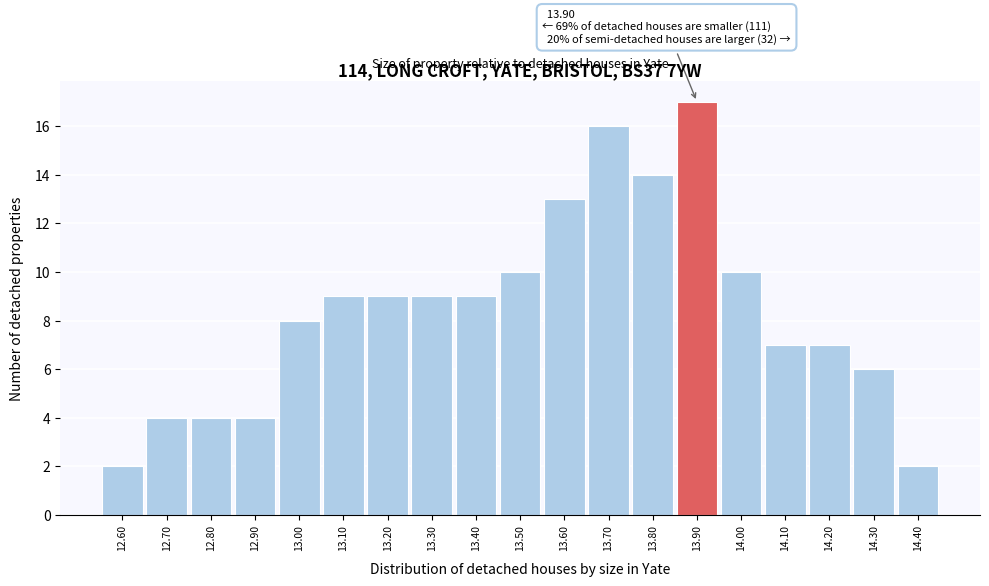

Which range on the x-axis has the tallest bar?

13.85 to 13.95